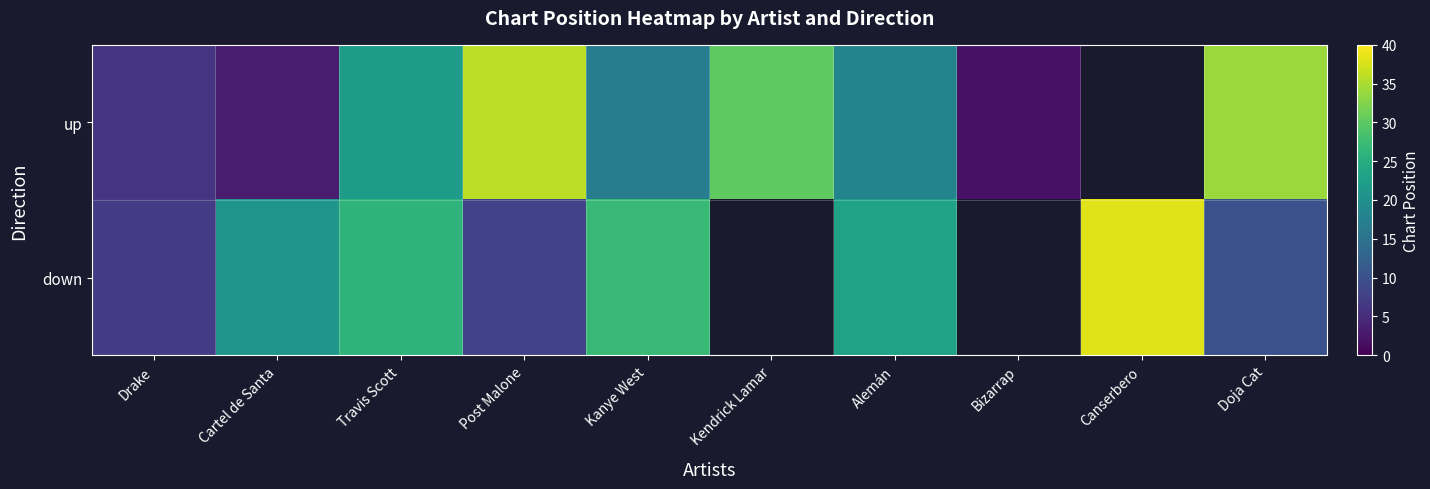

What is the difference between the maximum and minimum values in the down series?

31.0